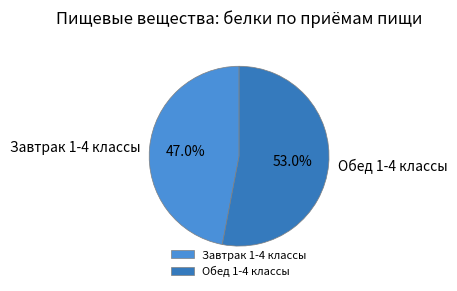

Count the number of slices in the pie.

2